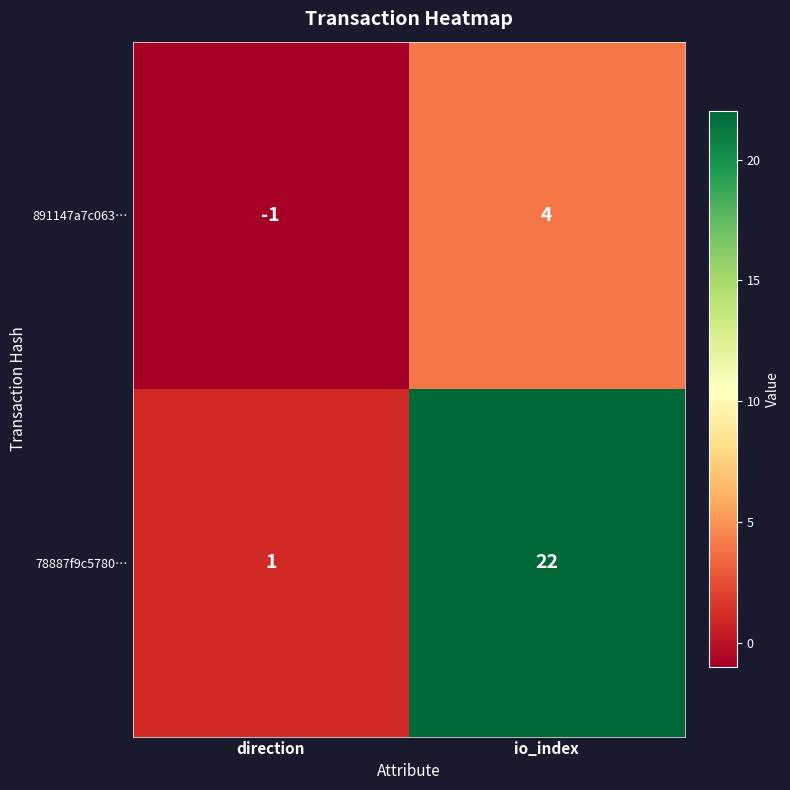

What is the sum of the 891147a7c063… values at direction and io_index?

3